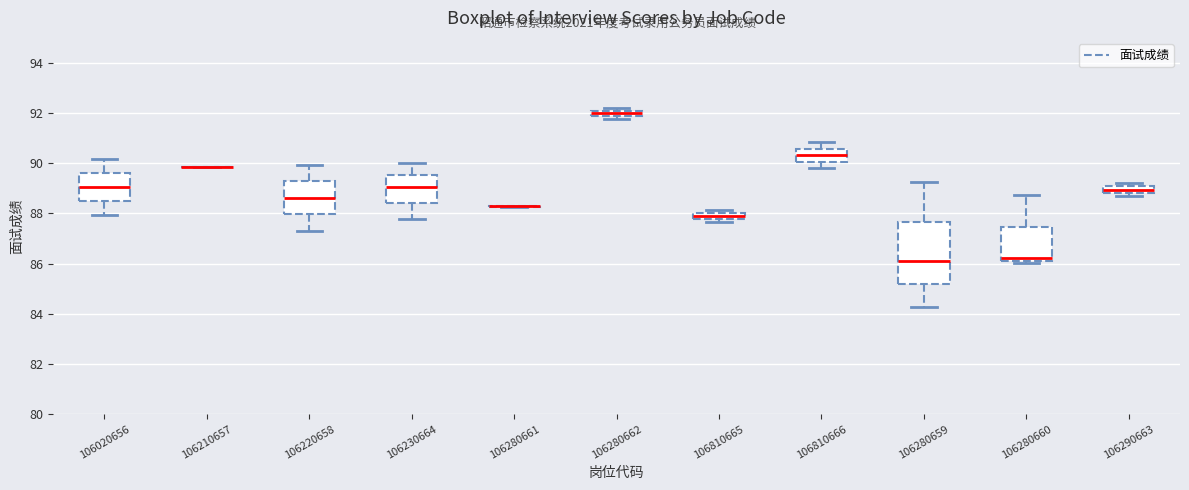

Comparing the boxes themselves (not the whiskers), which one is the tallest?

106280659